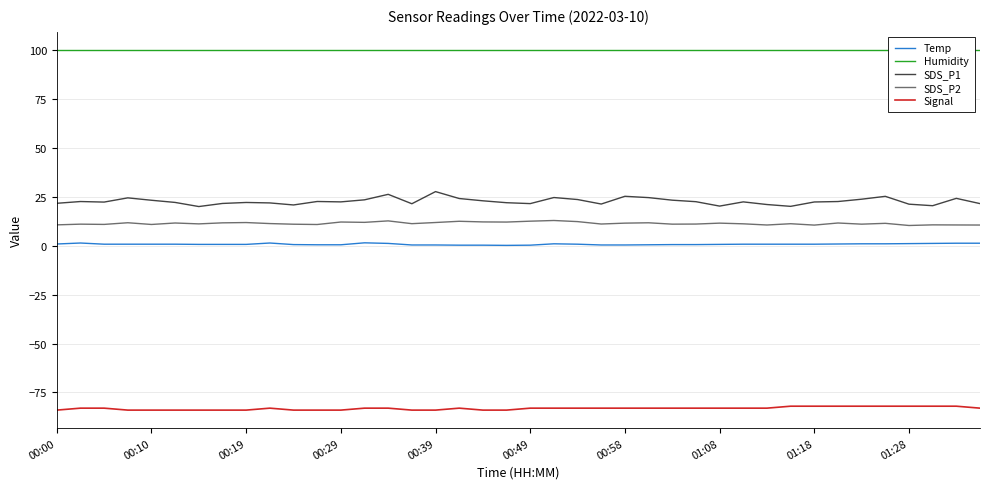

What is the approximate value of SDS_P2 at 38?

10.5